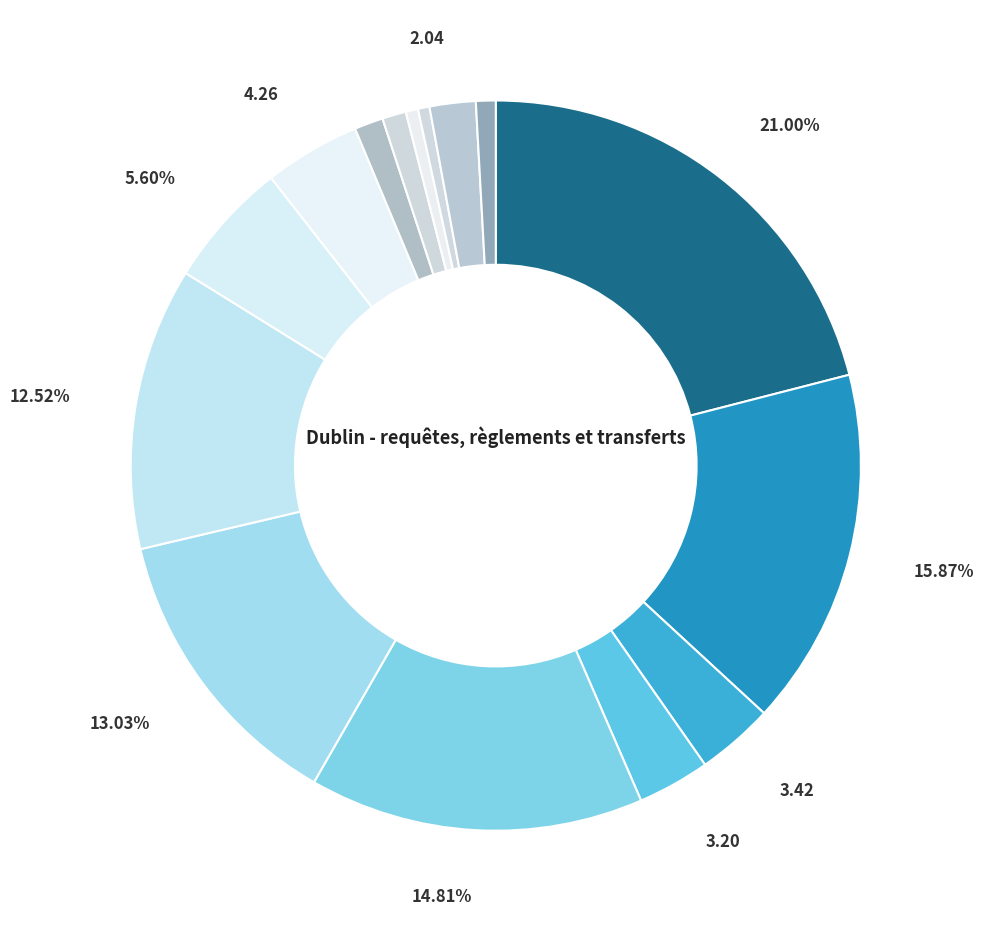

Which category has the biggest portion of the pie?

Allemagne